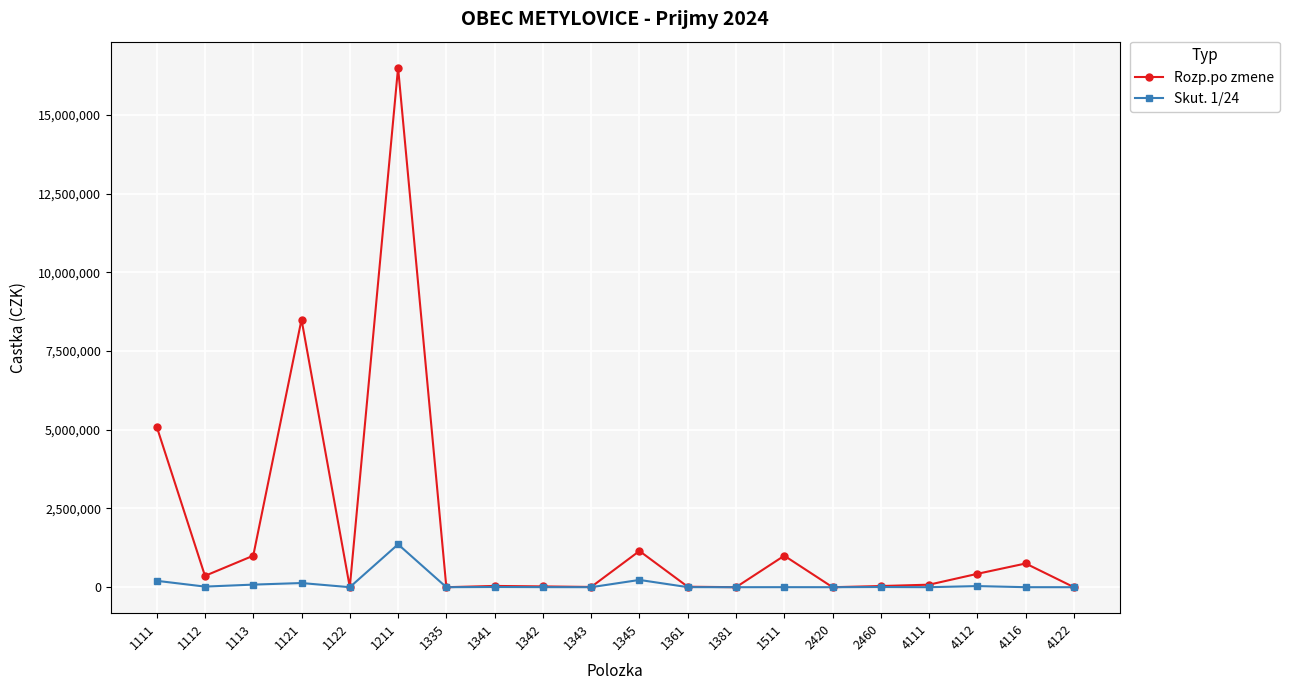

What is the highest value of the Rozp.po zmene series?

16500000.0